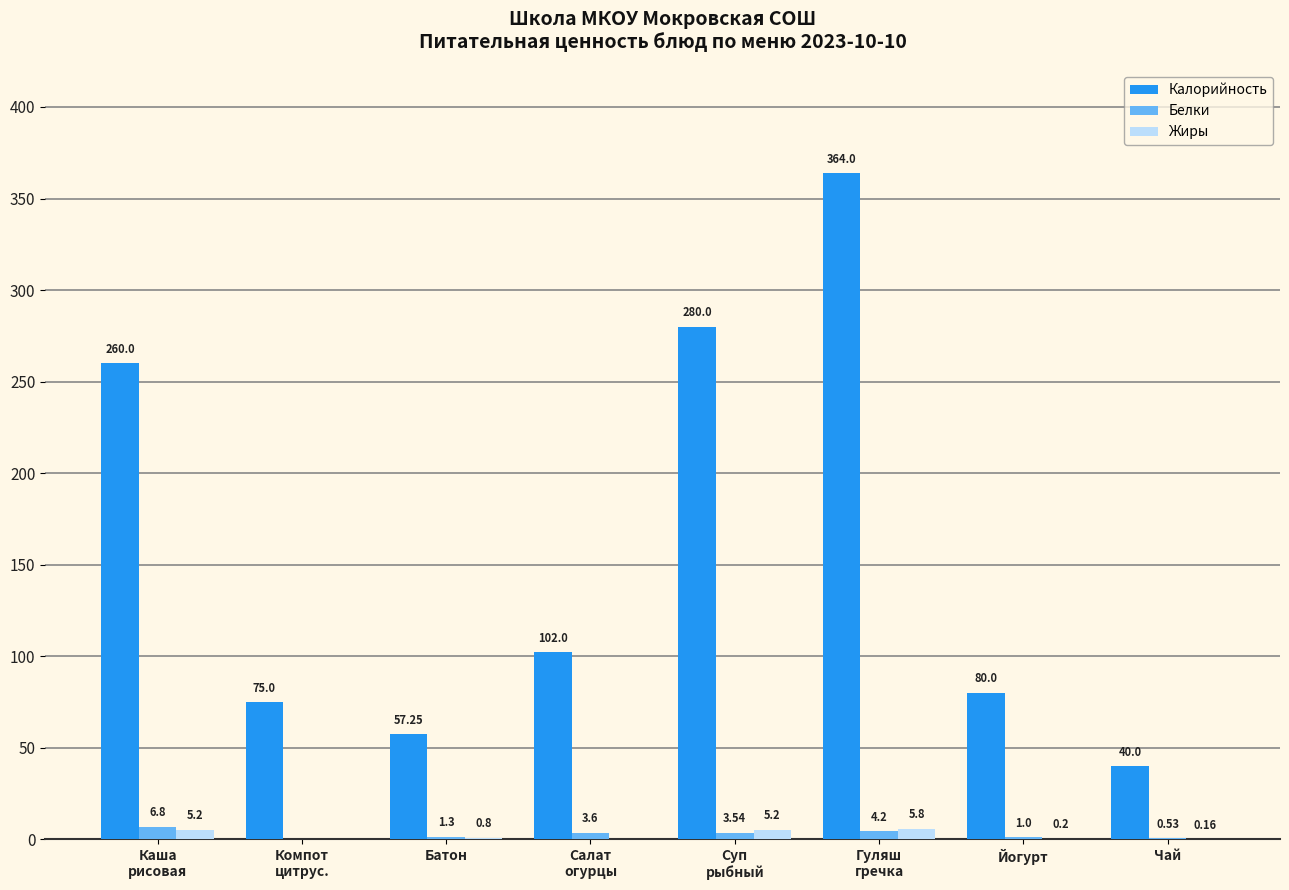

Where is Жиры nearest to the value 2?

Батон